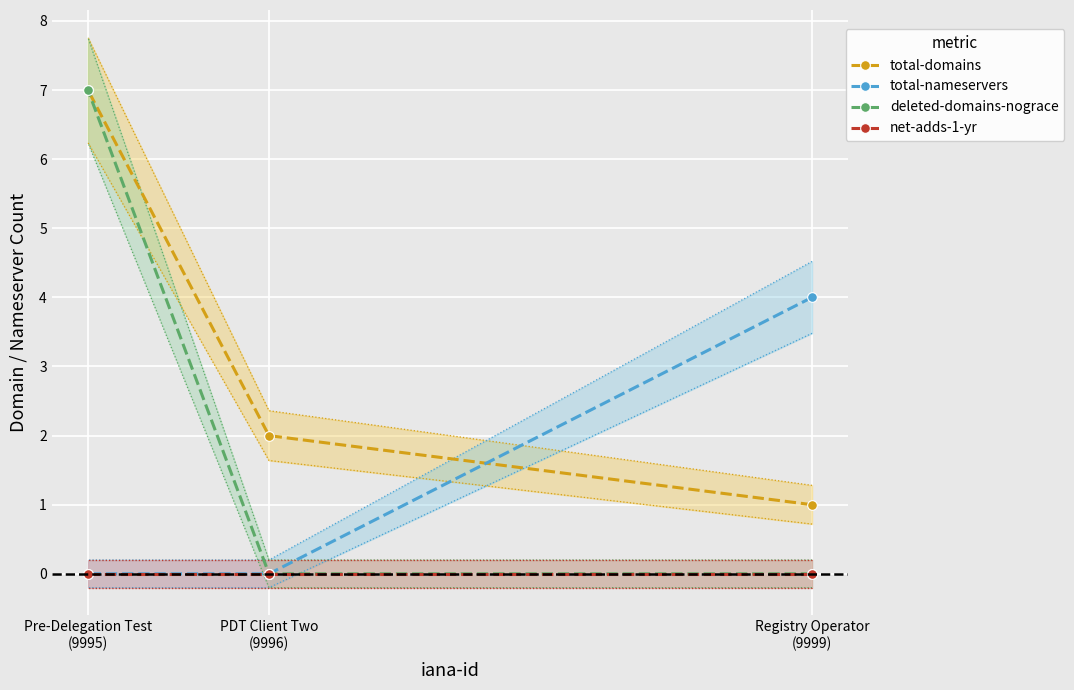

The value of total-nameservers at Pre-Delegation Test
(9995) is 0. True or false?

True